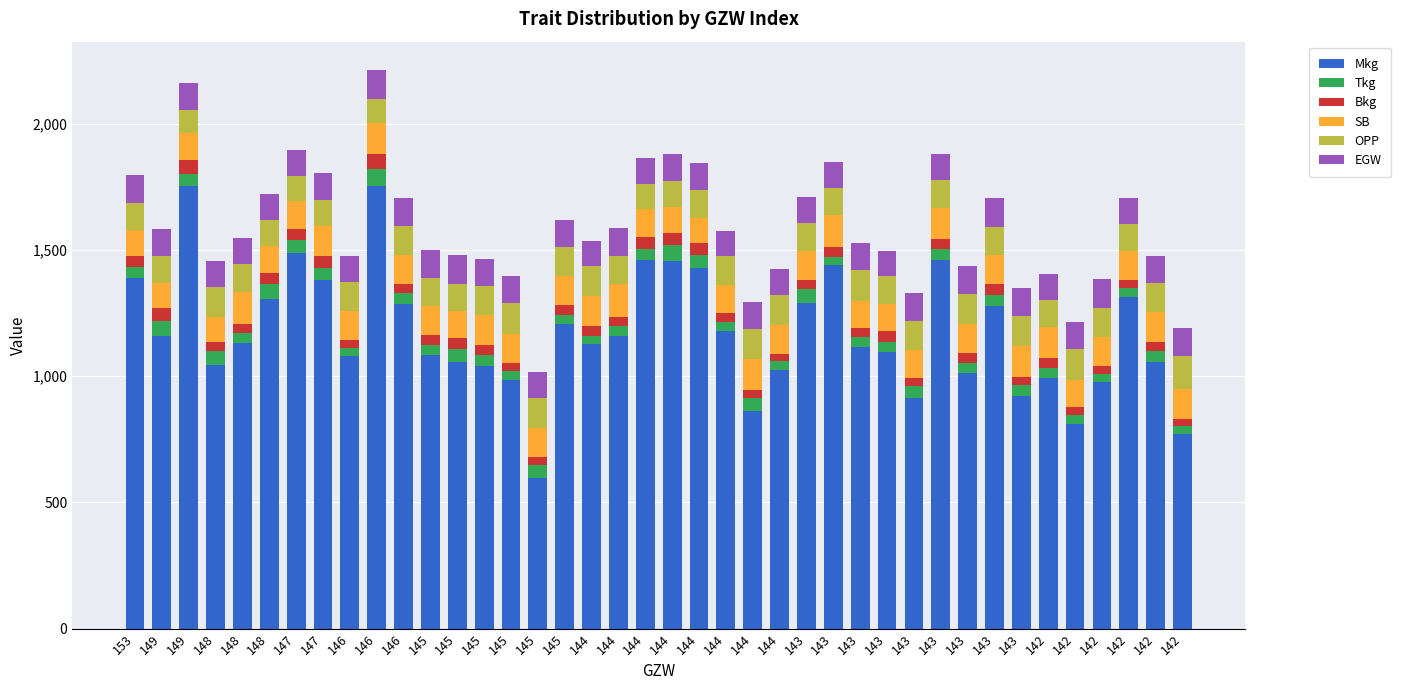

What are all the series names shown in the legend?

Mkg, Tkg, Bkg, SB, OPP, EGW